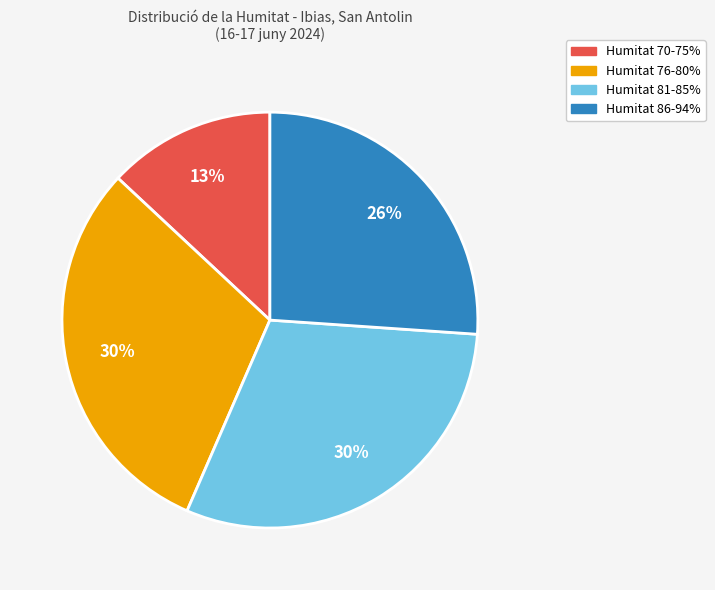

To the nearest percent, what is the difference between the largest and smallest slice percentages?

17%